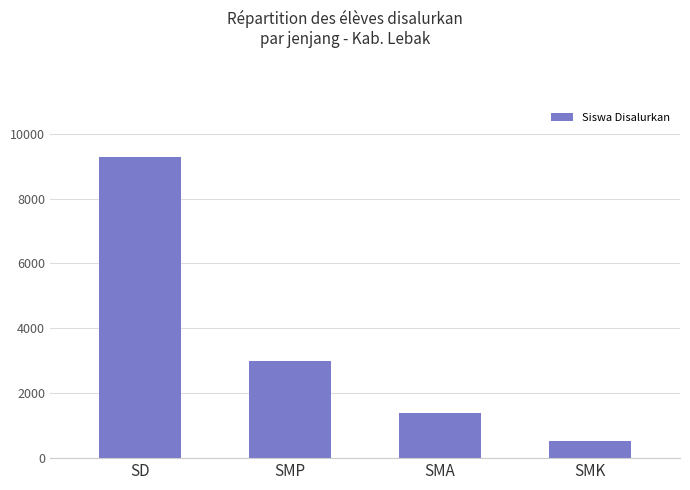

The chart shows a value of 526 at SMK. True or false?

True